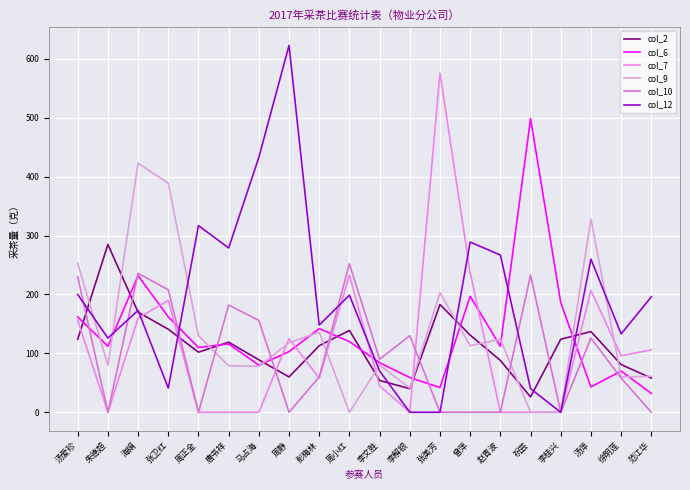

What position from the right is 马占海?

14